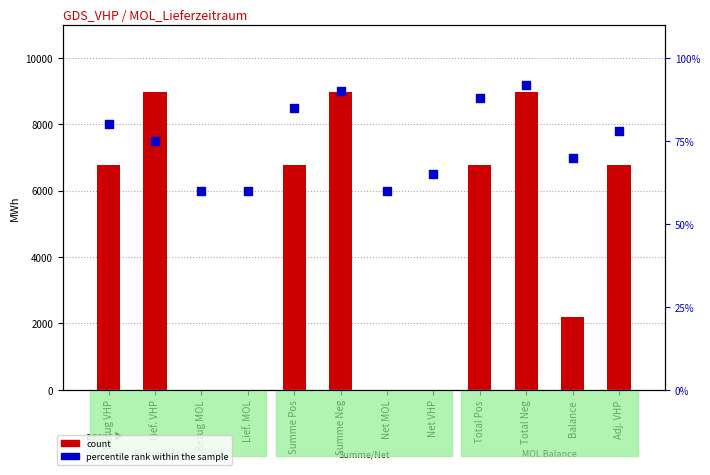

Which series has the largest total across all categories?

count